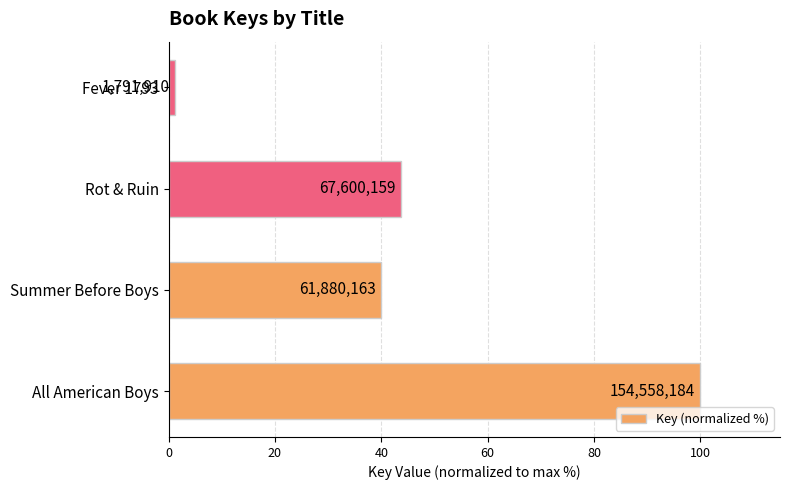

How many bars are there in total?

4